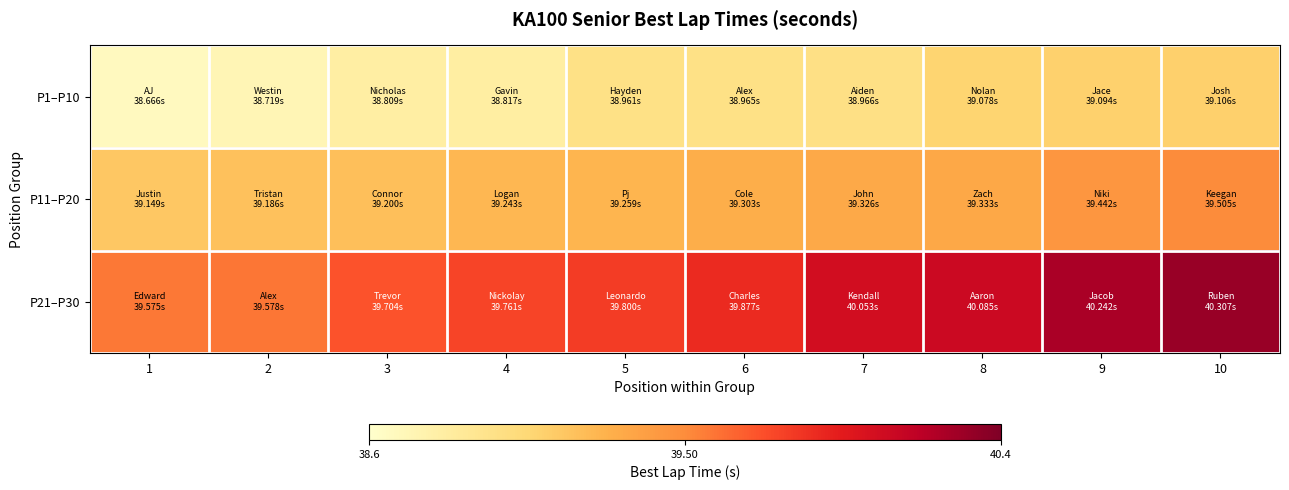

Between 1 and 8, which series saw the biggest shift?

P21–P30